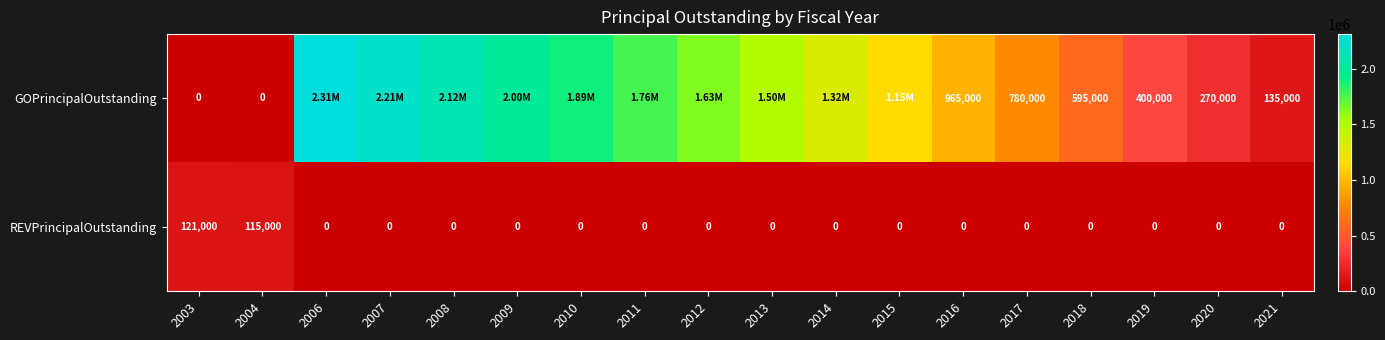

What is the average value of the REVPrincipalOutstanding series?

13111